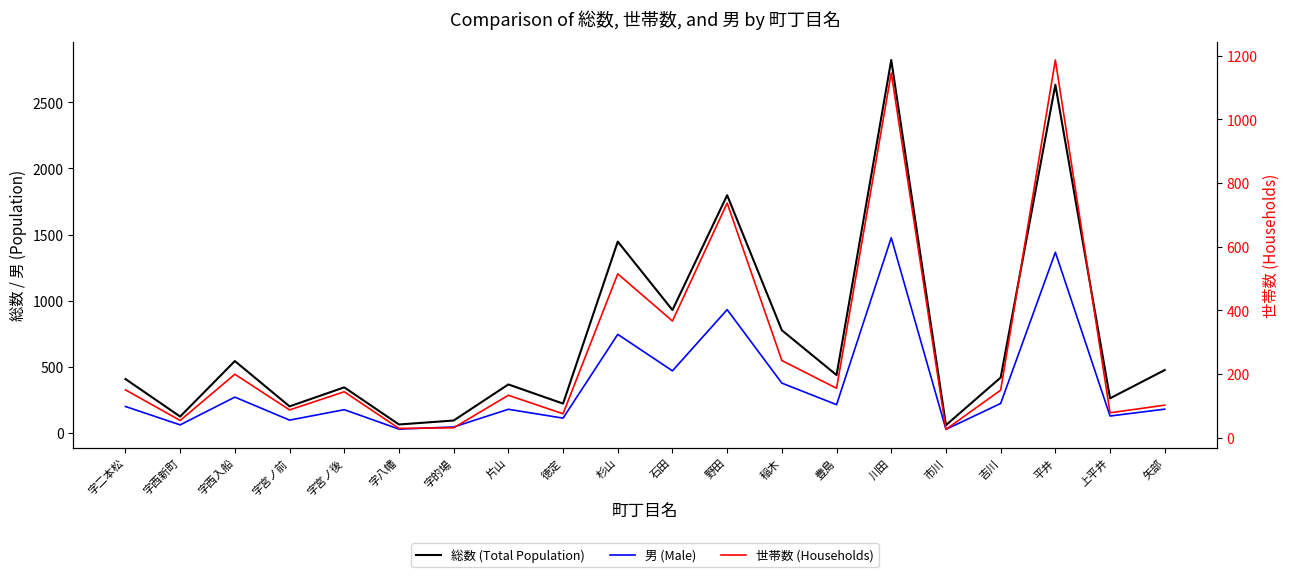

At how many categories does at least one series exceed 2406?

2